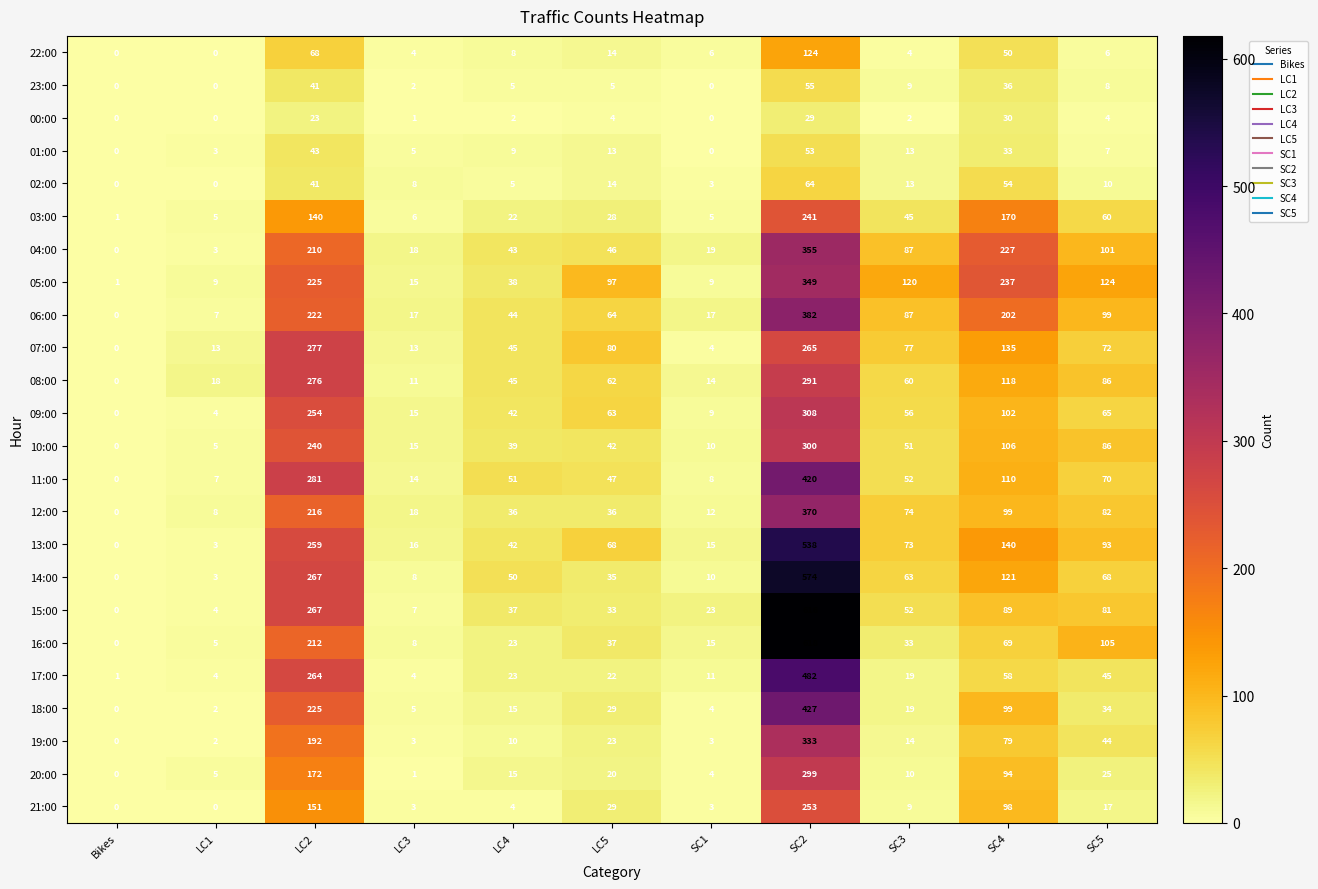

What is the difference between the 18:00 values at SC5 and SC3?

15